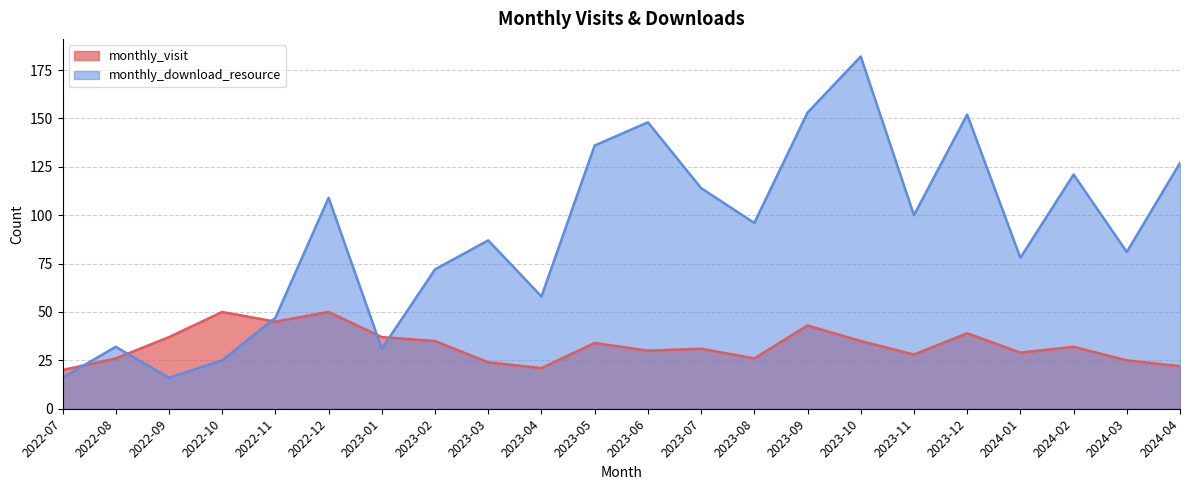

What is the sum of the monthly_download_resource values at 2022-11 and 2022-07?

63